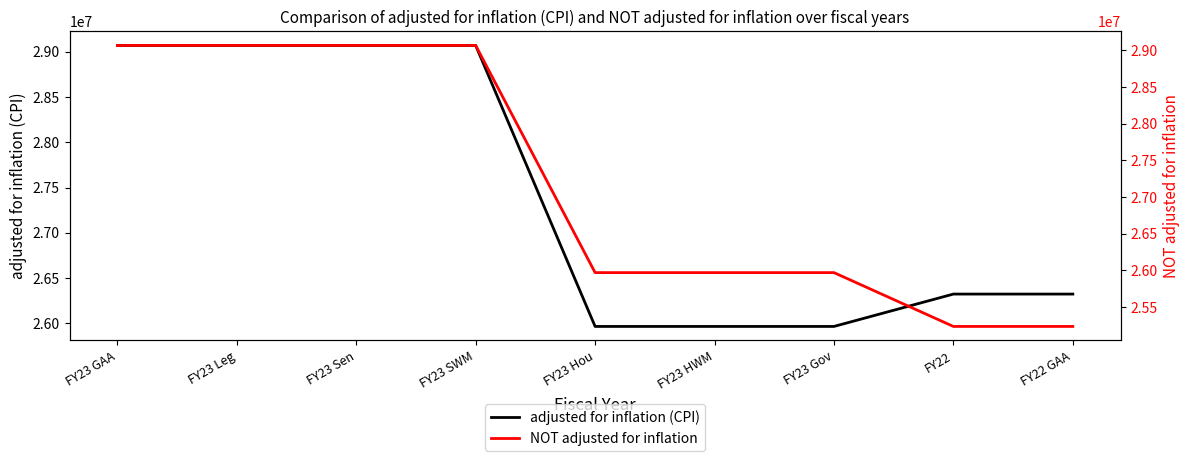

What is the difference between the second highest and minimum values in the NOT adjusted for inflation series?

3834482